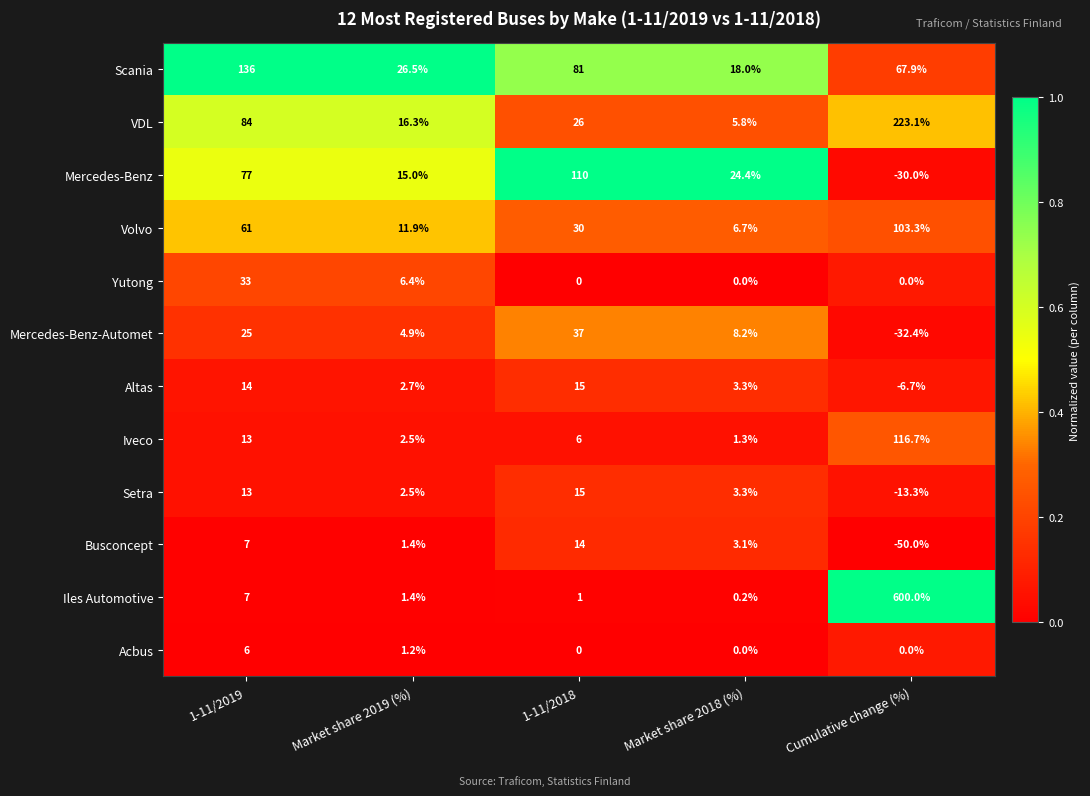

At how many categories does at least one series exceed 0?

5